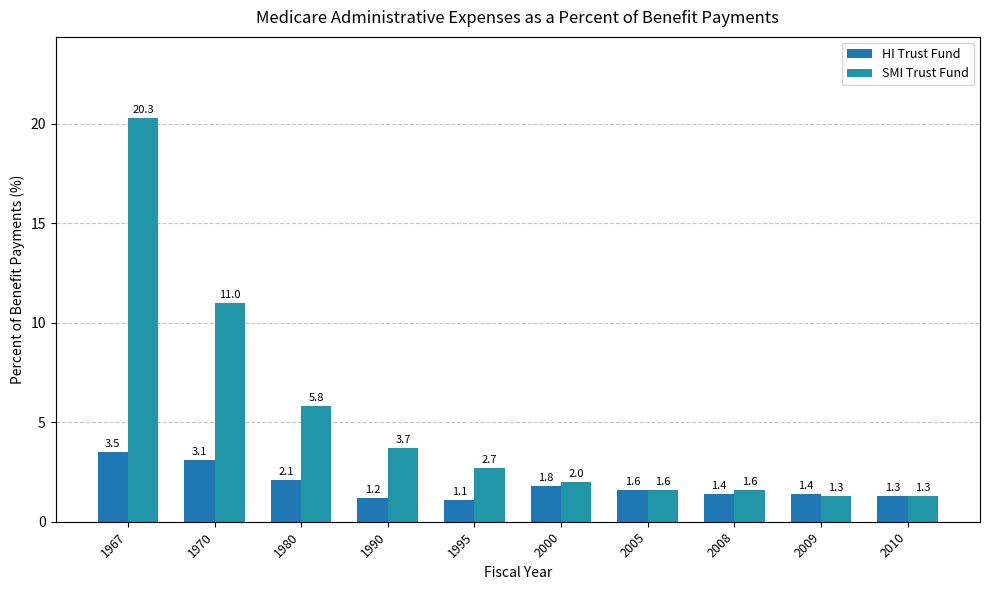

Which series has the largest range (max minus min)?

SMI Trust Fund